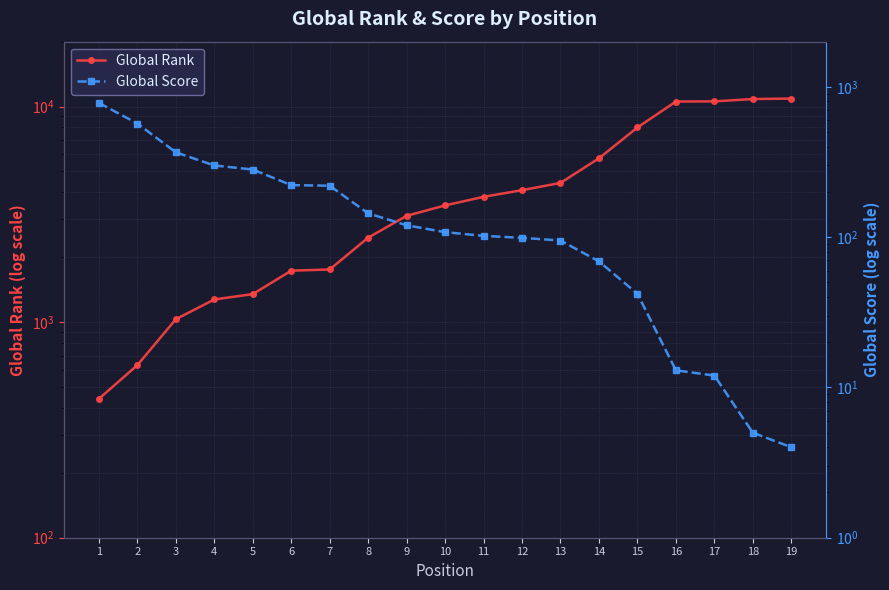

Reading right to left, transcribe all the data shown in this chart.

Global Rank: 10891	10837	10571	10551	7998	5754	4424	4094	3813	3479	3113	2466	1755	1733	1349	1274	1032	632	441
Global Score: 4	5	12	13	42	69	95	99	102	108	120	144	220	222	282	300	367	570	783